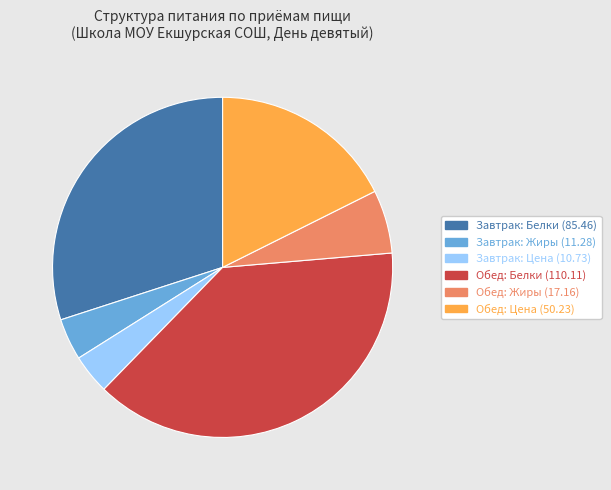

What is the ratio of the value at Завтрак: Белки (85.46) to the value at Обед: Белки (110.11)?

0.8